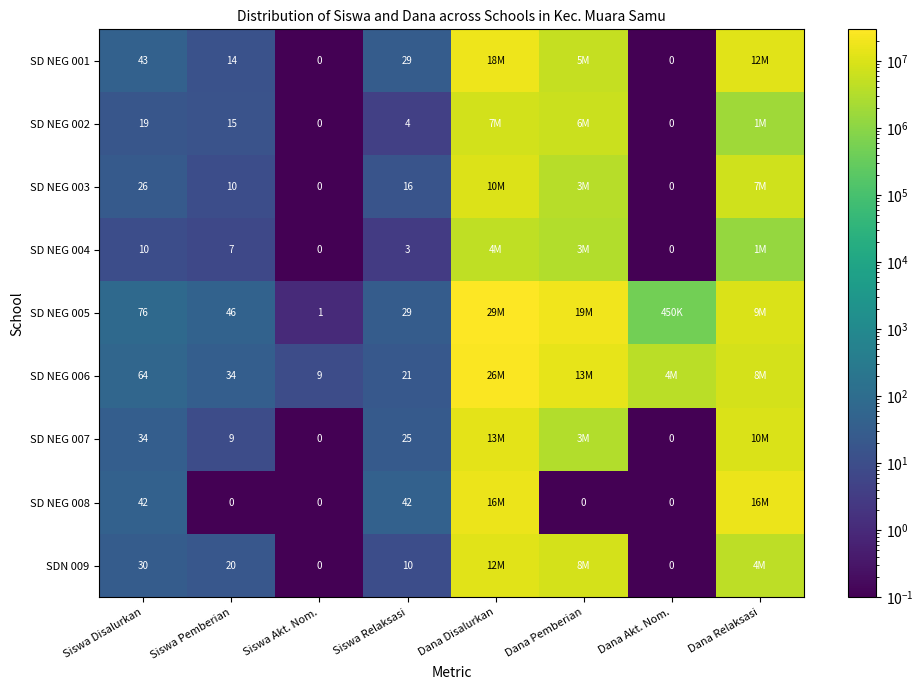

Is it true that SD NEG 004 equals 7 at Siswa Disalurkan?

False